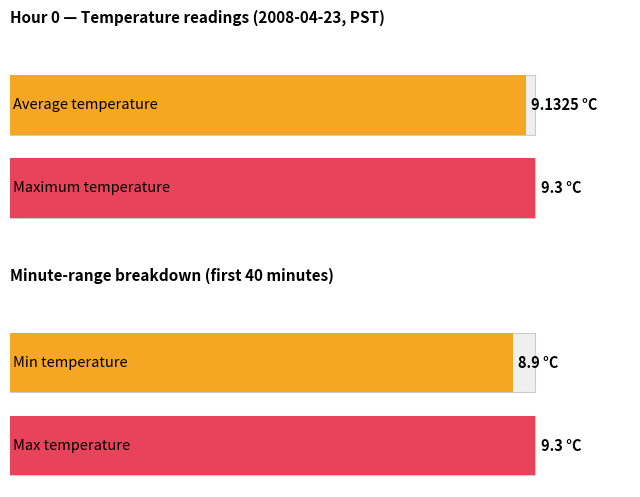

Are the bars grouped side by side (vs. stacked)?

Yes